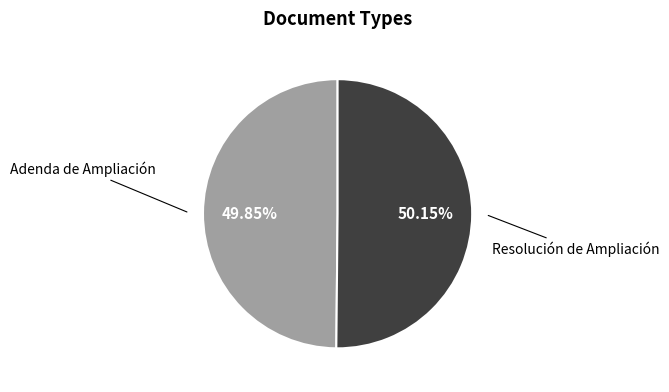

Is there any slice that represents more than half of the pie?

Yes